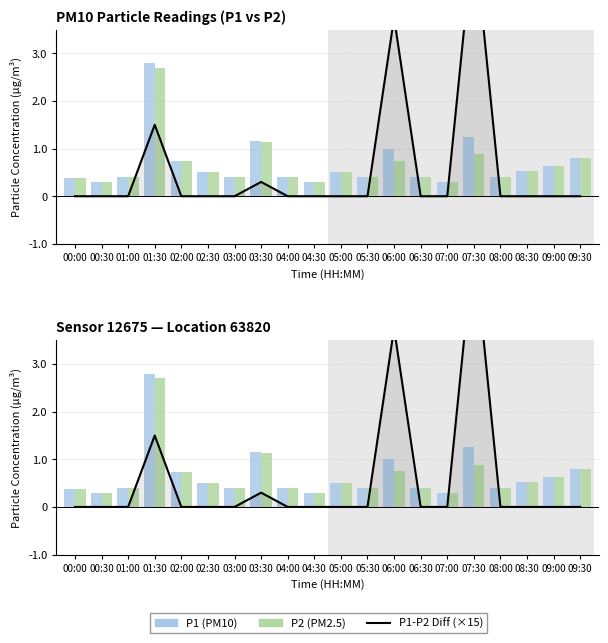

Which label corresponds to the smallest value in the chart?

00:00